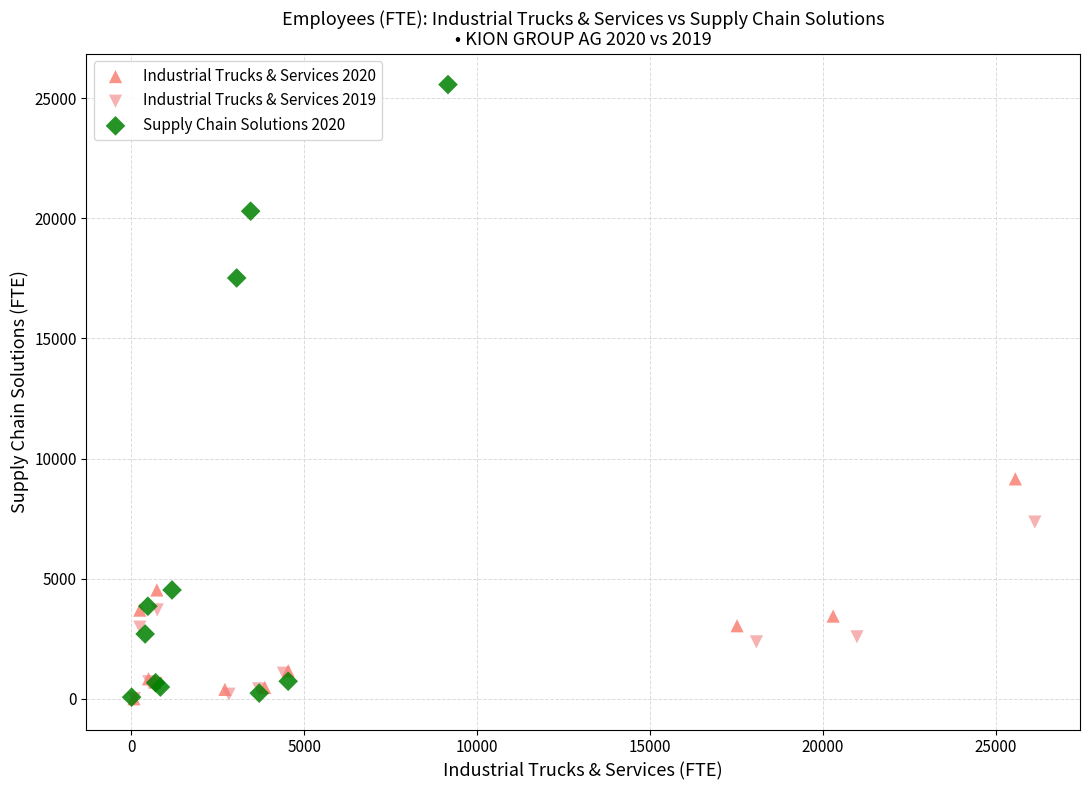

What are all the series names shown in the legend?

Industrial Trucks & Services 2020, Industrial Trucks & Services 2019, Supply Chain Solutions 2020